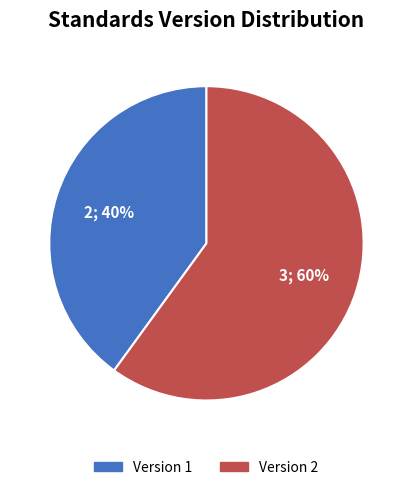

To the nearest percent, what is the average slice percentage?

50%